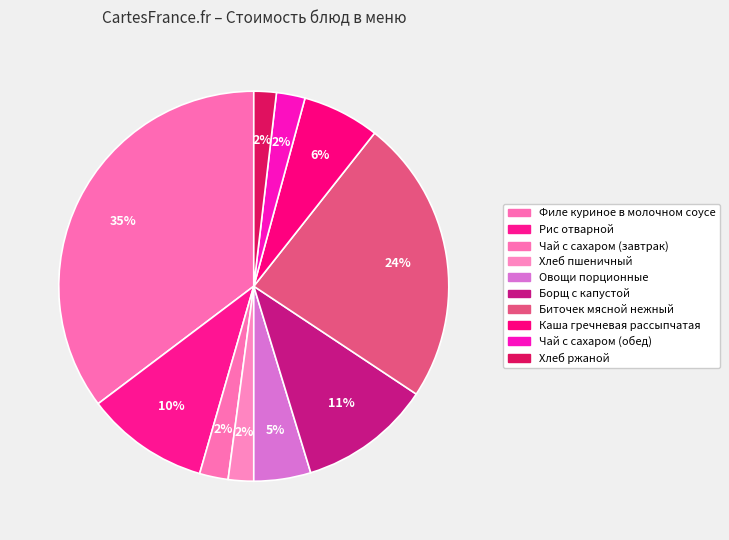

What is the largest slice in the pie chart?

Филе куриное в молочном соусе